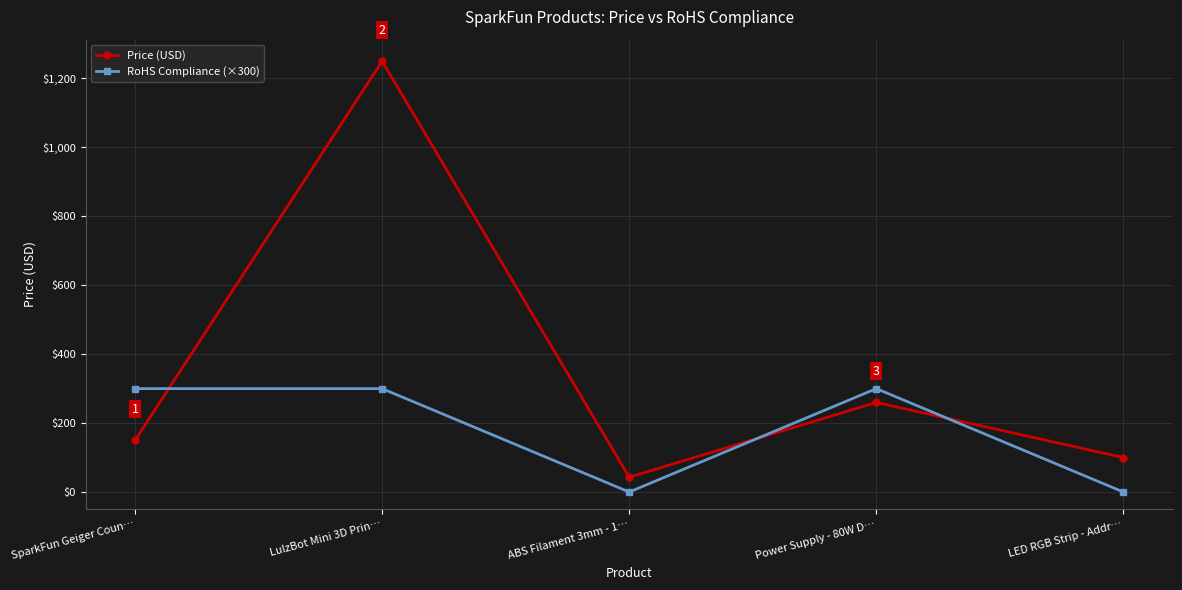

At which label does Price (USD) reach its minimum?

ABS Filament 3mm - 1…